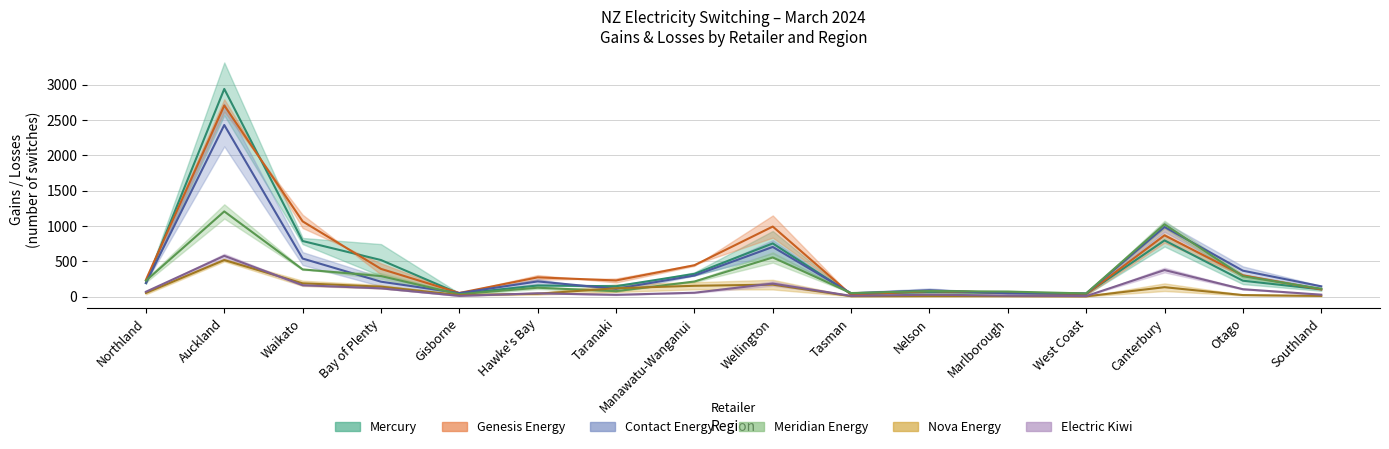

Between Waikato and Hawke's Bay, which series saw the biggest shift?

Mercury Gains